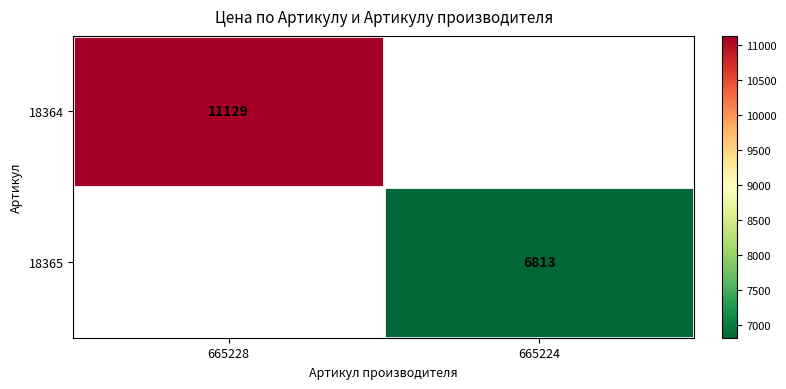

The value of 18364 at 665228 is 11129. True or false?

True